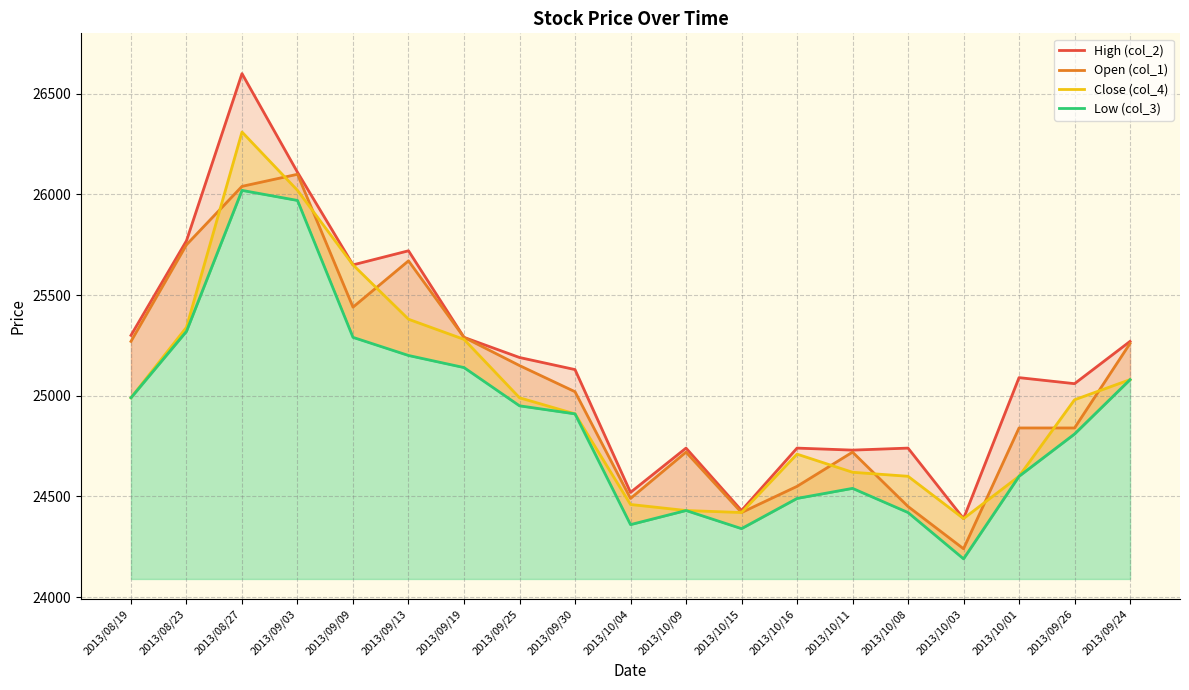

Read the Open (col_1) value at 2013/09/03.

26100